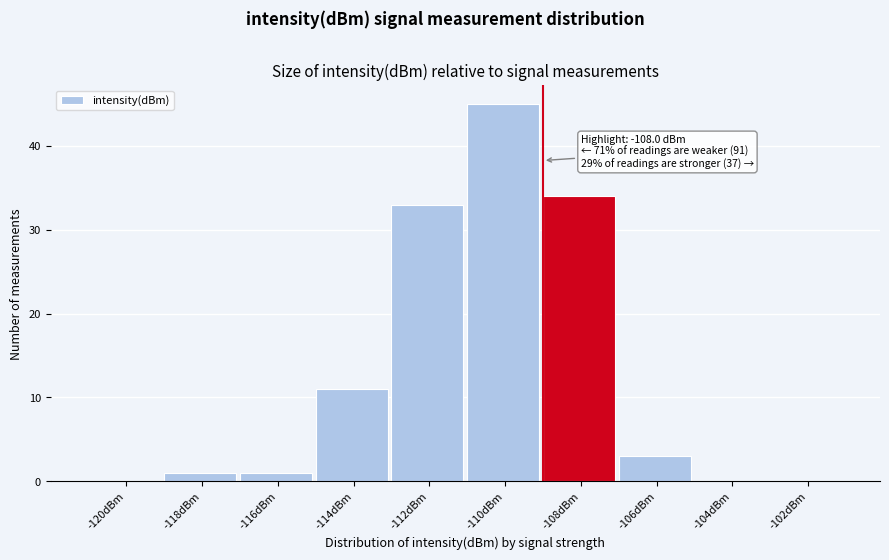

Reading left to right, list all the values displayed in this chart.

-120dBm=0	-118dBm=1	-116dBm=1	-114dBm=11	-112dBm=33	-110dBm=45	-108dBm=34	-106dBm=3	-104dBm=0	-102dBm=0